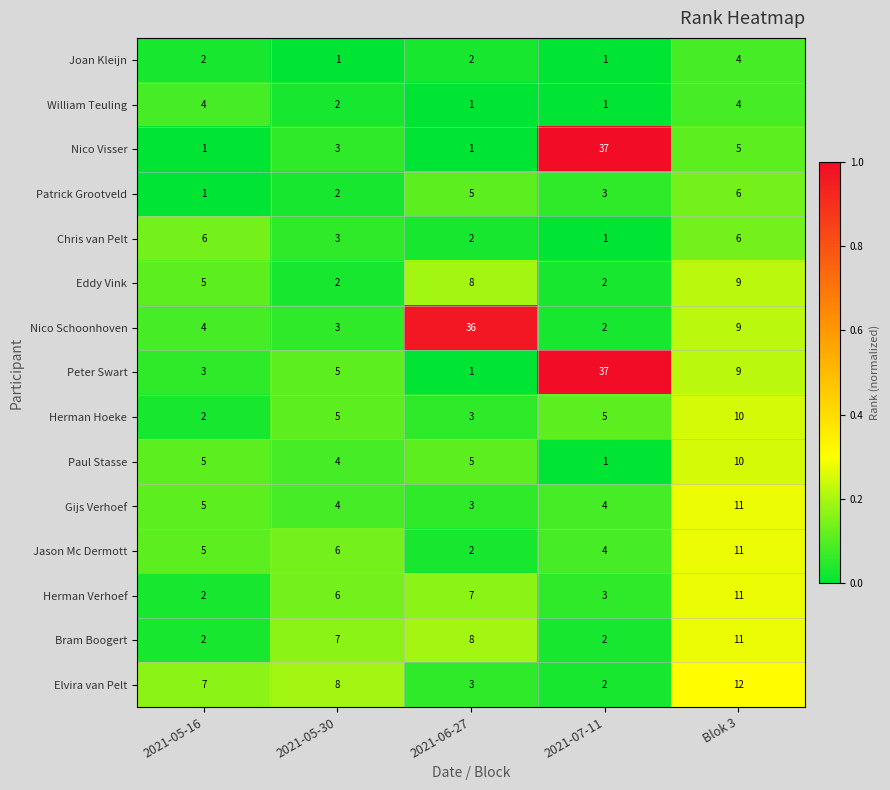

Between 2021-07-11 and Blok 3, which series saw the biggest shift?

Nico Visser